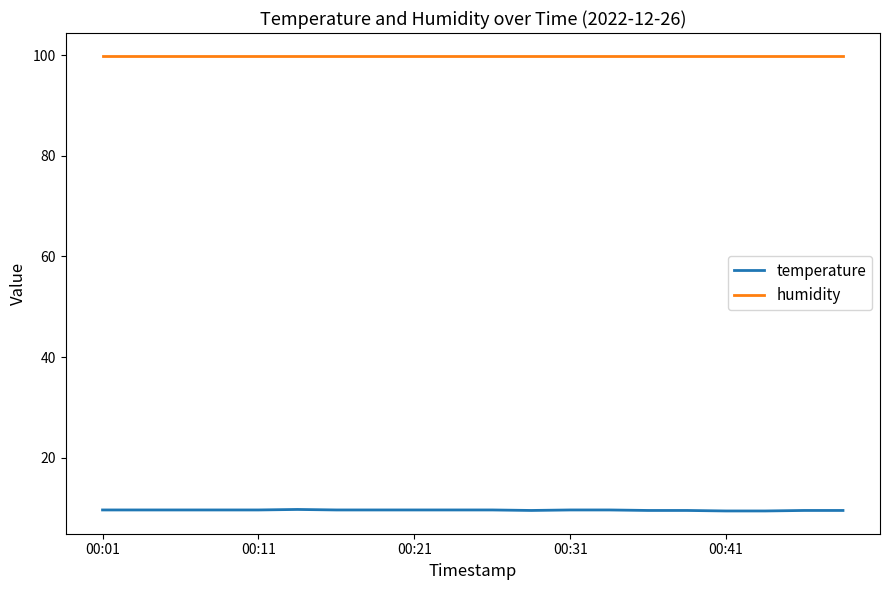

True or false: temperature and humidity cross at least once.

False